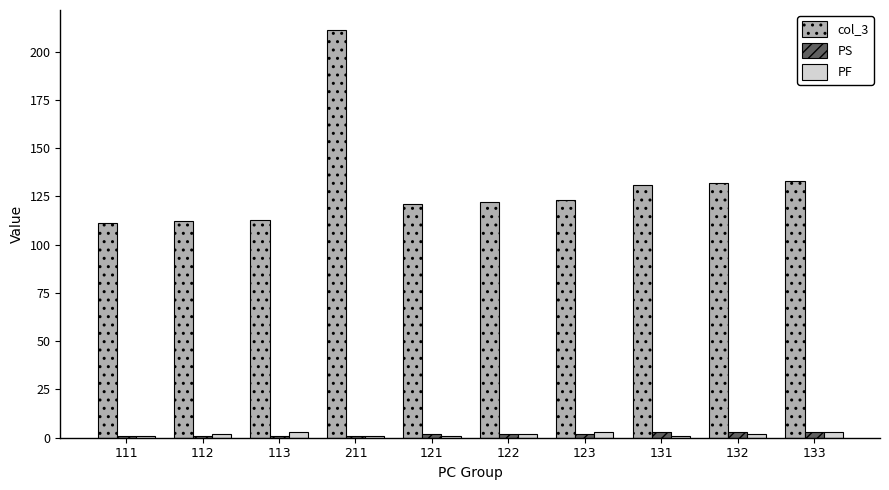

What is the difference between the col_3 values at 132 and 122?

10